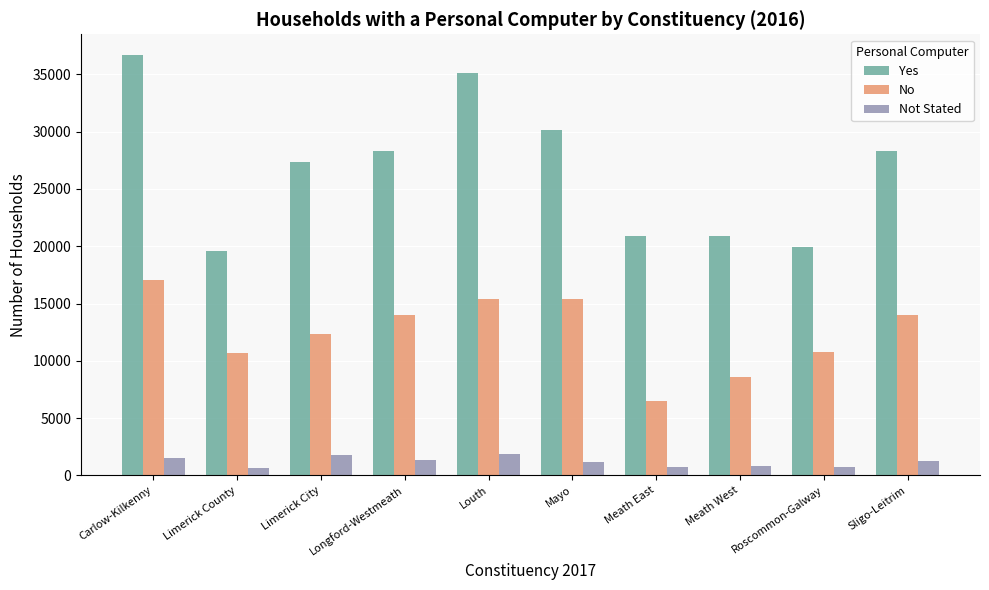

The value of Yes at Mayo is 53903. True or false?

False